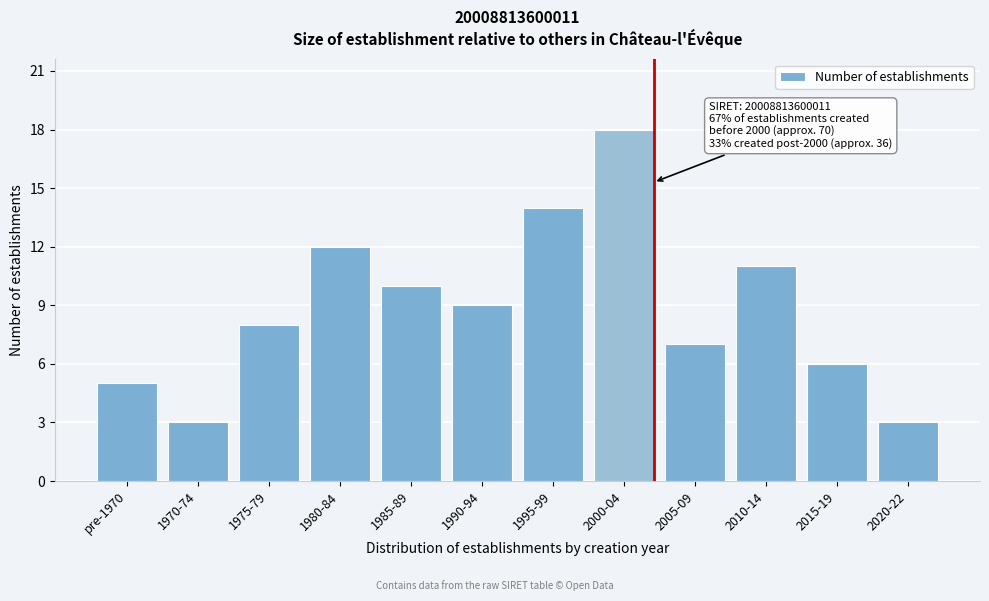

Reading left to right, transcribe all the data shown in this chart.

5	3	8	12	10	9	14	18	7	11	6	3